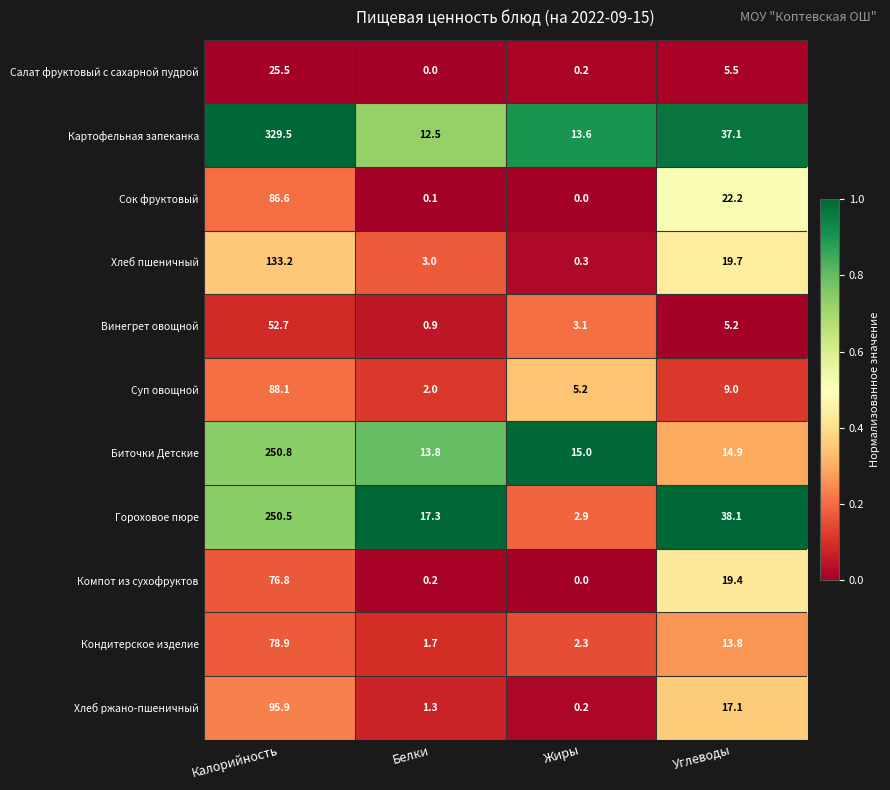

The value of Картофельная запеканка at Калорийность is 329.5. True or false?

True